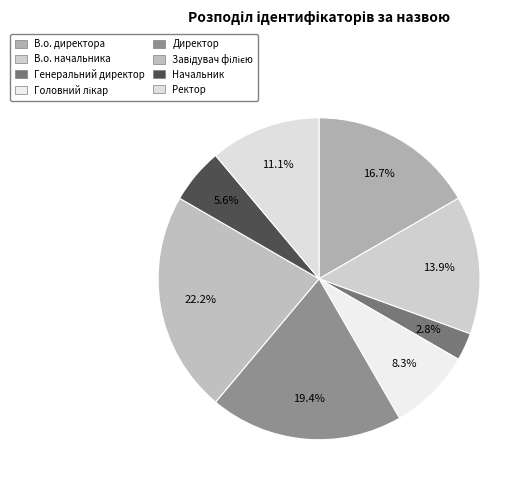

How many segments does this pie chart have?

8